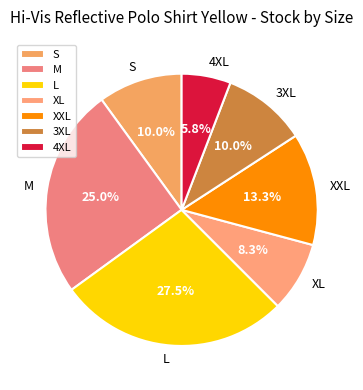

Between XL and M, which is larger?

M